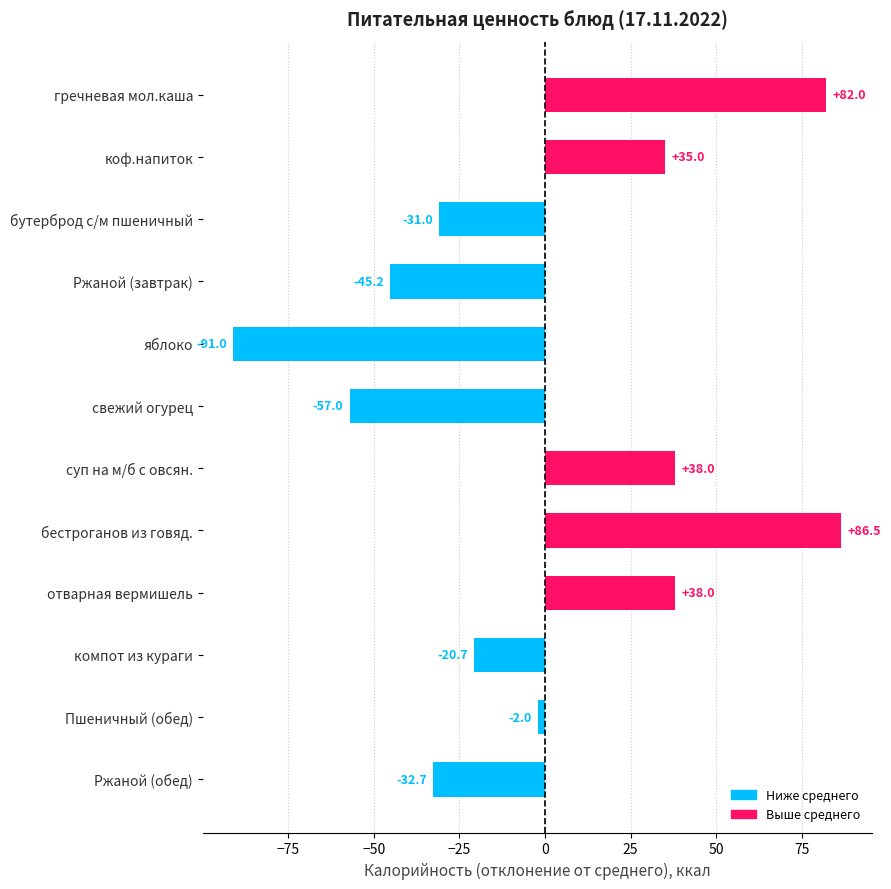

Reading top to bottom, list all the values displayed in this chart.

82.0	35.0	-31.0	-45.2	-91.0	-57.0	38.0	86.5	38.0	-20.7	-2.0	-32.7